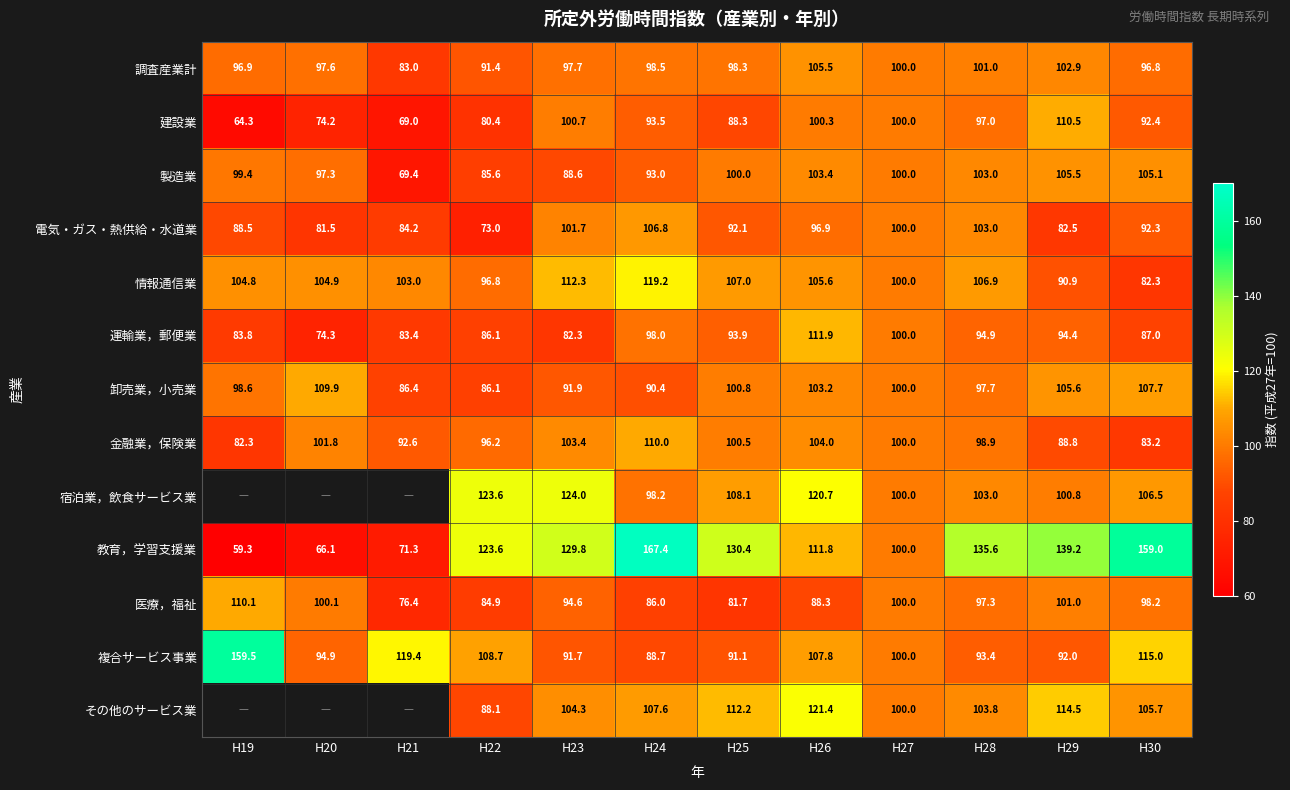

What is the average value of the 金融業，保険業 series?

96.8